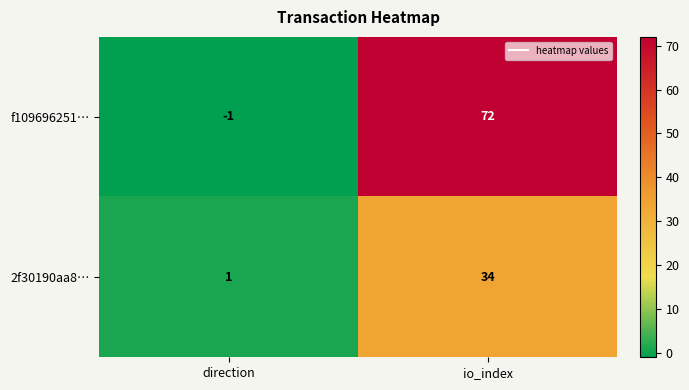

Is it true that 2f30190aa8… equals 34 at io_index?

True